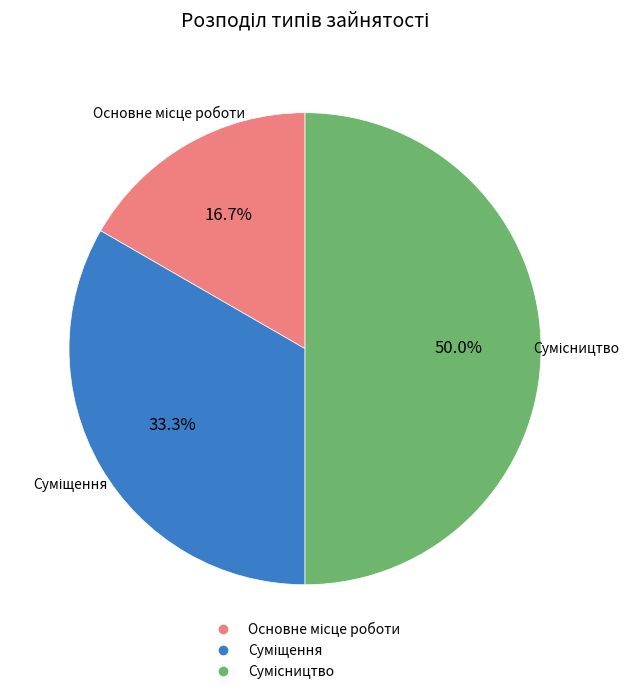

To the nearest percent, what is the combined percentage of Суміщення and Сумісництво?

83%